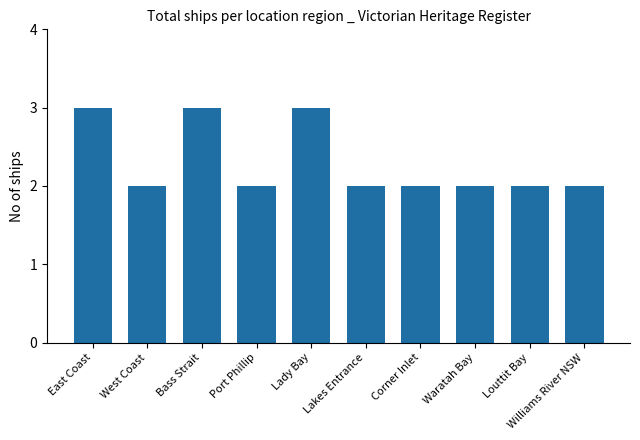

The chart shows a value of 2 at West Coast. True or false?

True